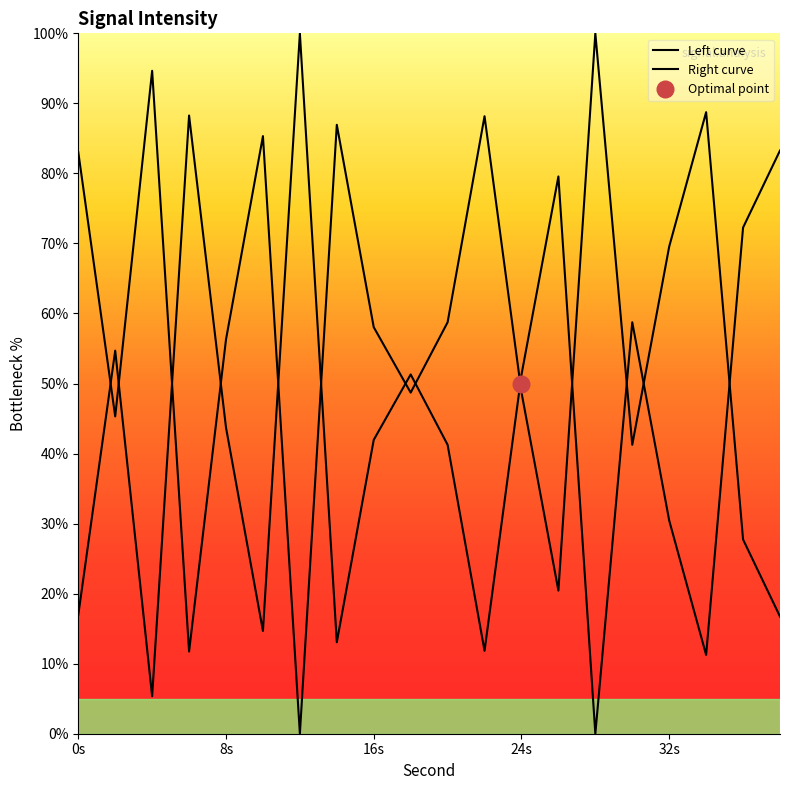

What are all the series names shown in the legend?

Left curve, Right curve